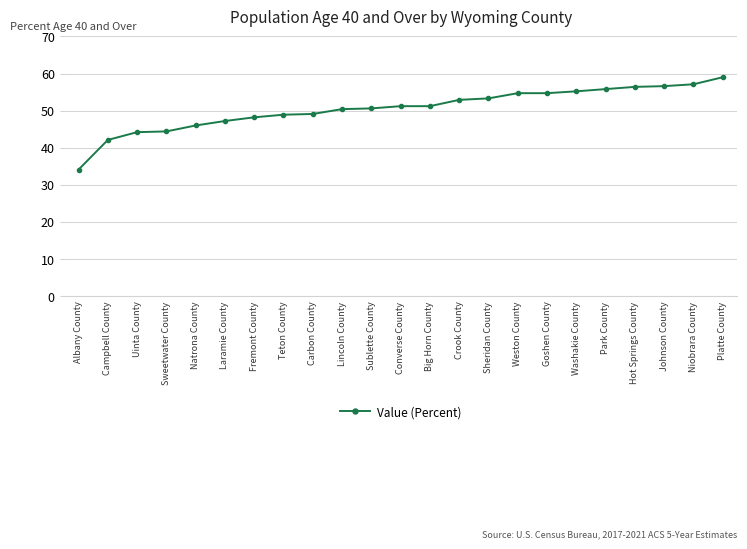

What is the label of the 4th point from the right?

Hot Springs County